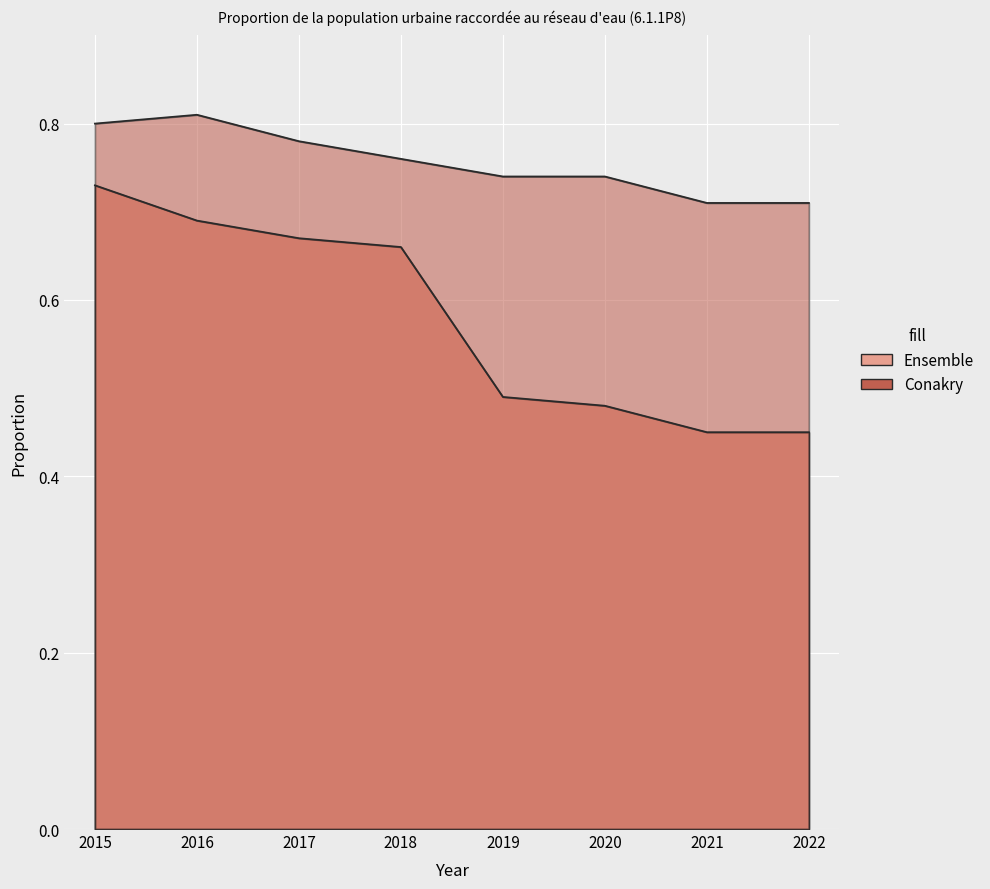

Which series has the largest total across all categories?

Conakry